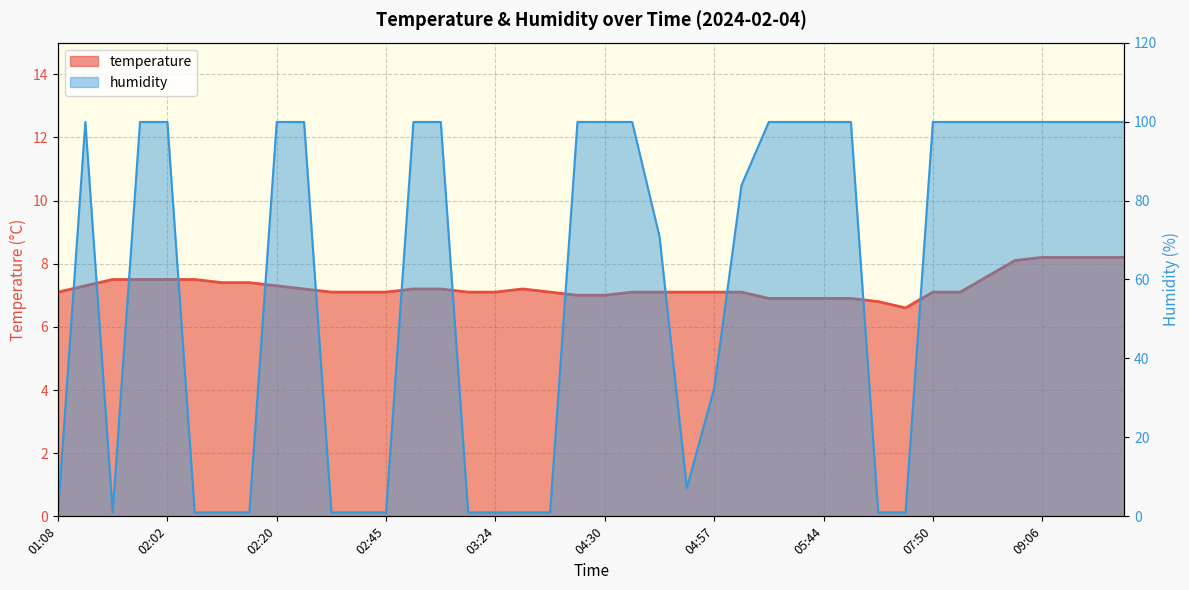

True or false: temperature and humidity cross at least once.

True